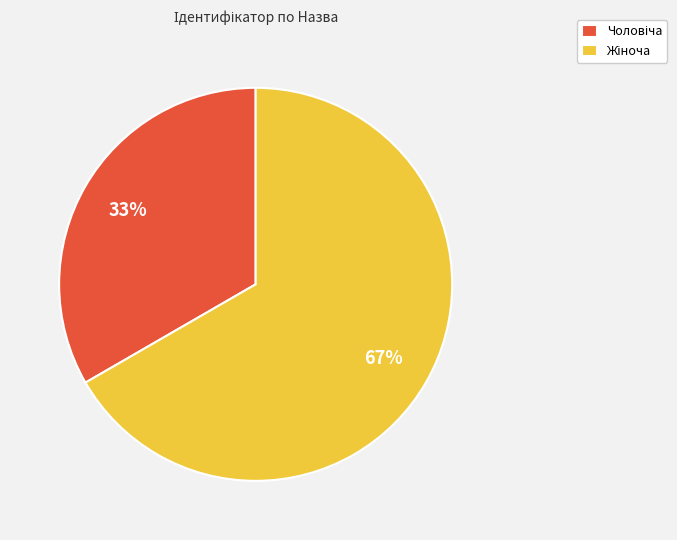

To the nearest percent, what is the average slice percentage?

50%